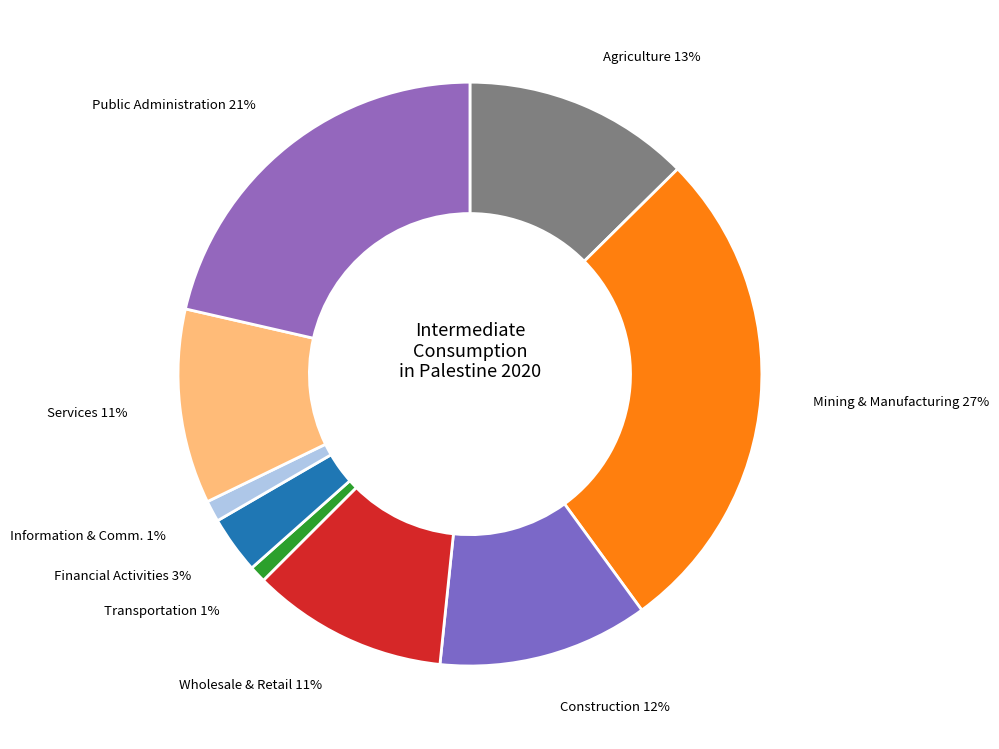

Which slice is the largest?

Mining & Manufacturing